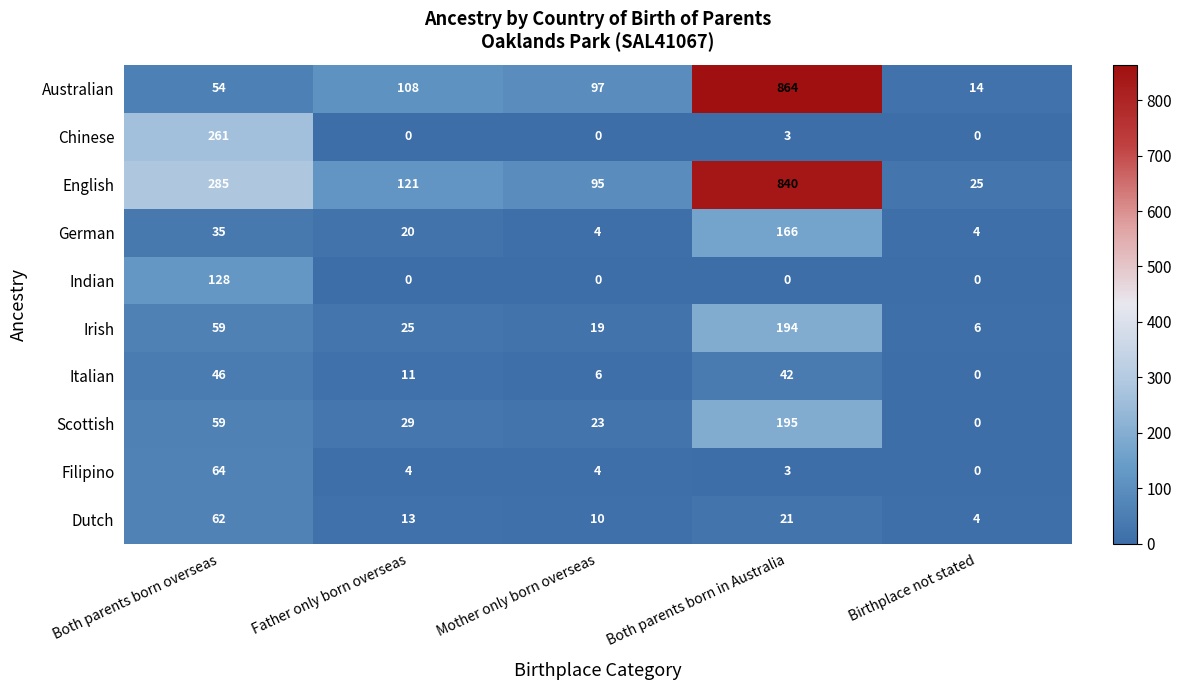

At which label does Filipino first exceed 4?

Both parents born overseas